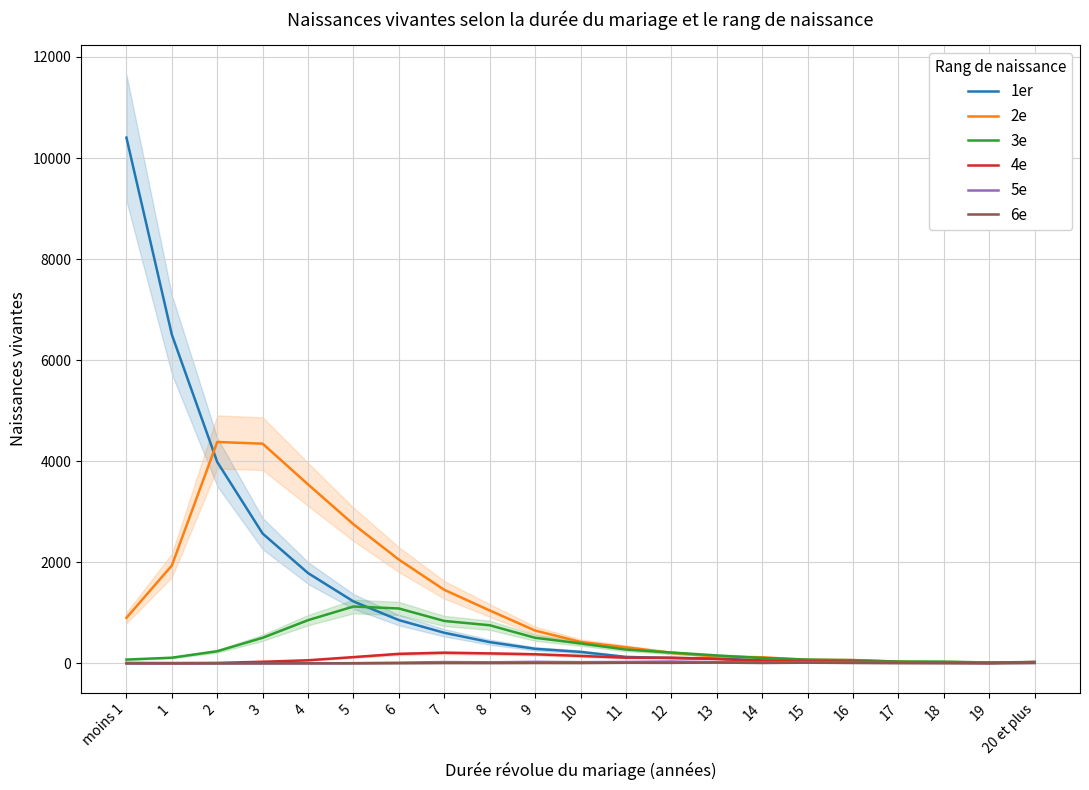

At which category does 5e reach its first local peak?

1